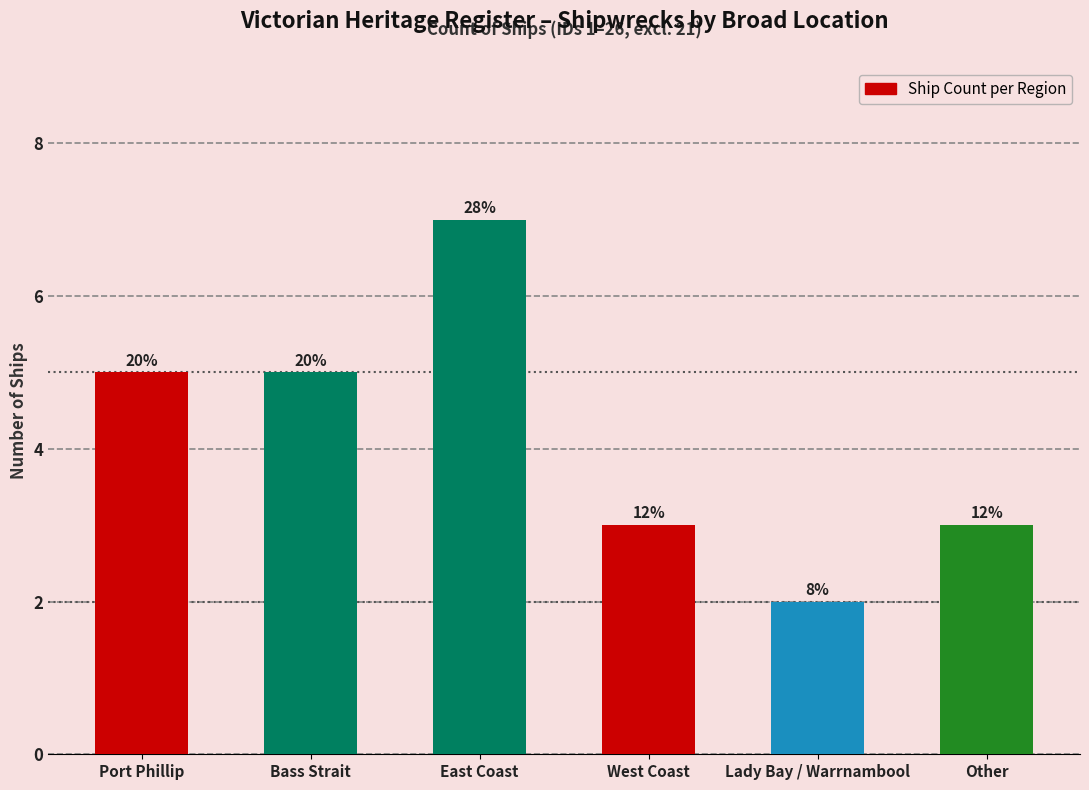

Are the bars grouped side by side (vs. stacked)?

No